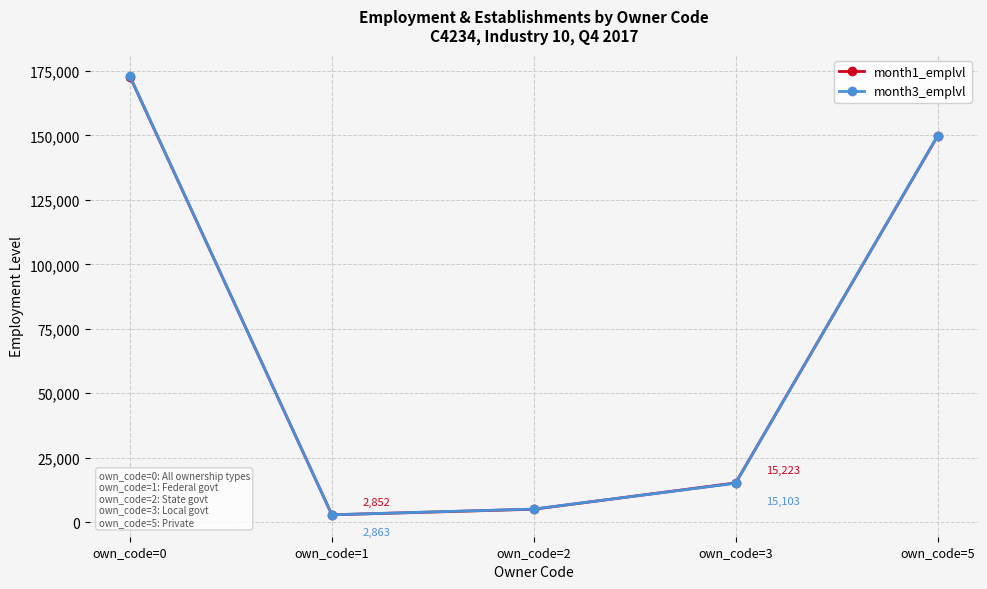

True or false: month1_emplvl has a value of 74206 at own_code=5.

False